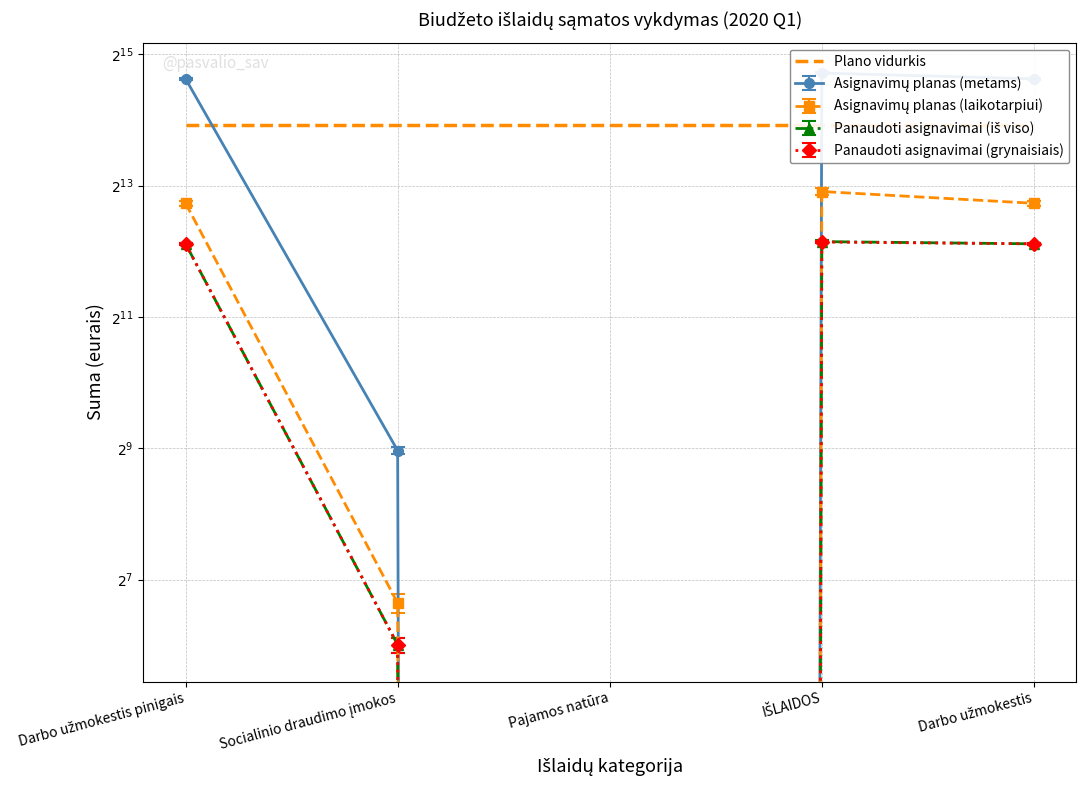

Count the number of data series in this chart.

4